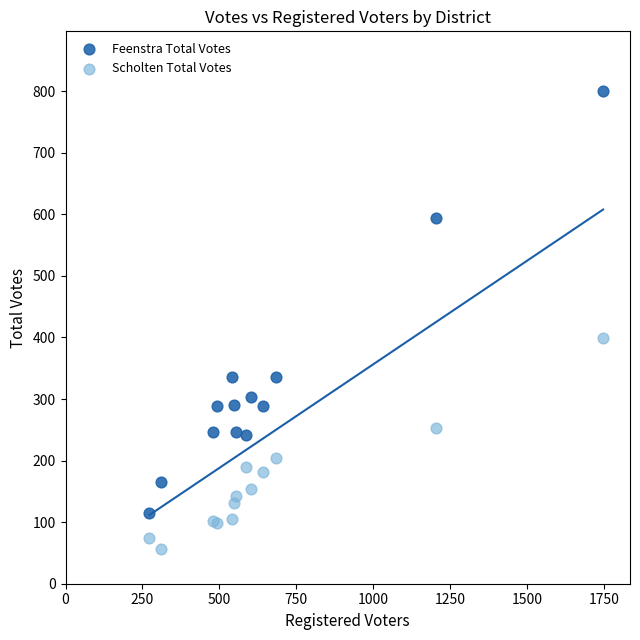

In the Feenstra Total Votes series, what Y value is closest to 458?

336